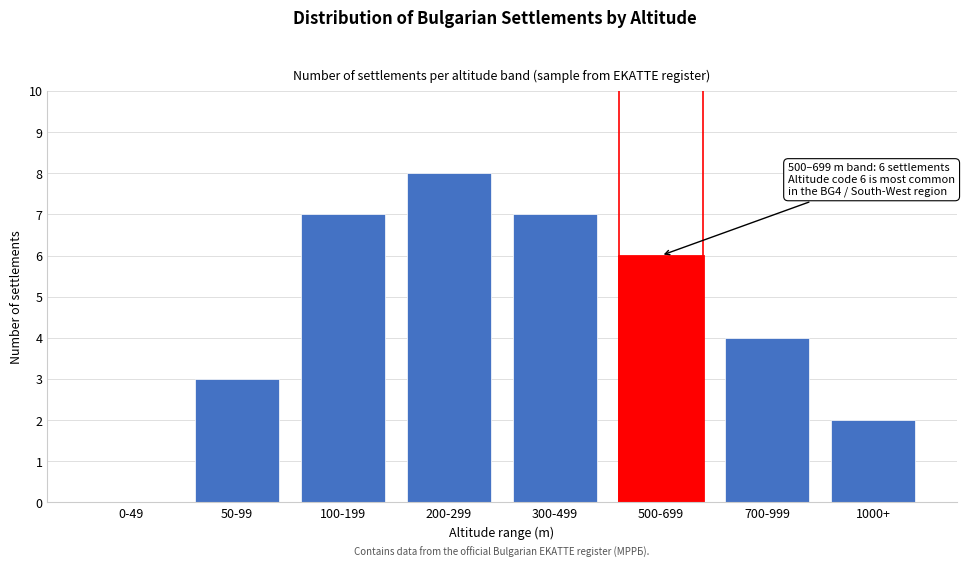

Reading right to left, transcribe all the data shown in this chart.

1000+=2	700-999=4	500-699=6	300-499=7	200-299=8	100-199=7	50-99=3	0-49=0